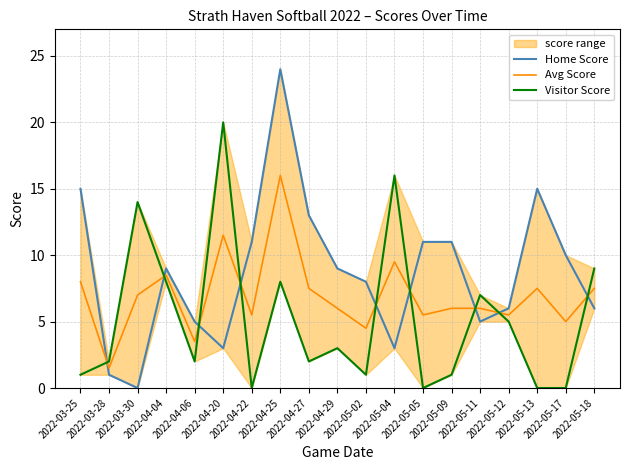

What is the difference between the Home Score values at 2022-05-17 and 2022-04-04?

1.0